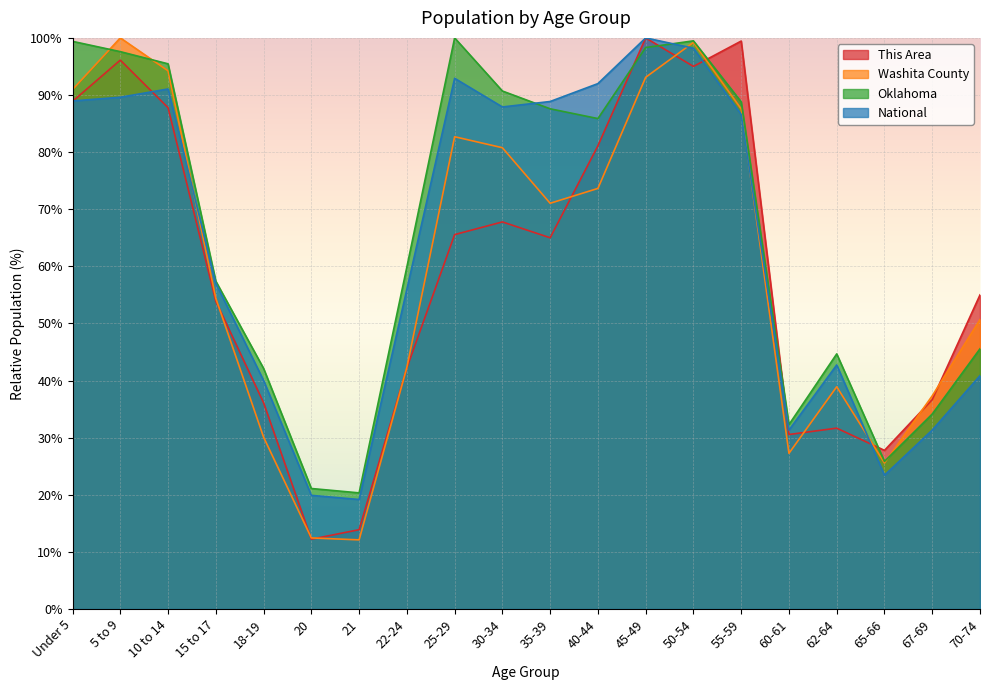

Is the value of Oklahoma at 35-39 greater than the value of This Area at 30-34?

Yes